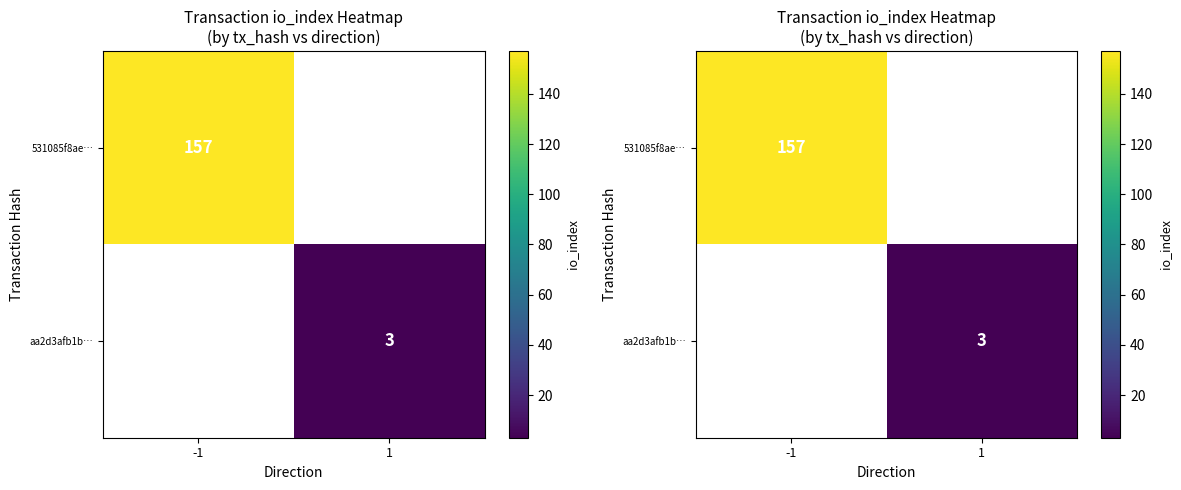

Which category has the highest value across all series?

-1